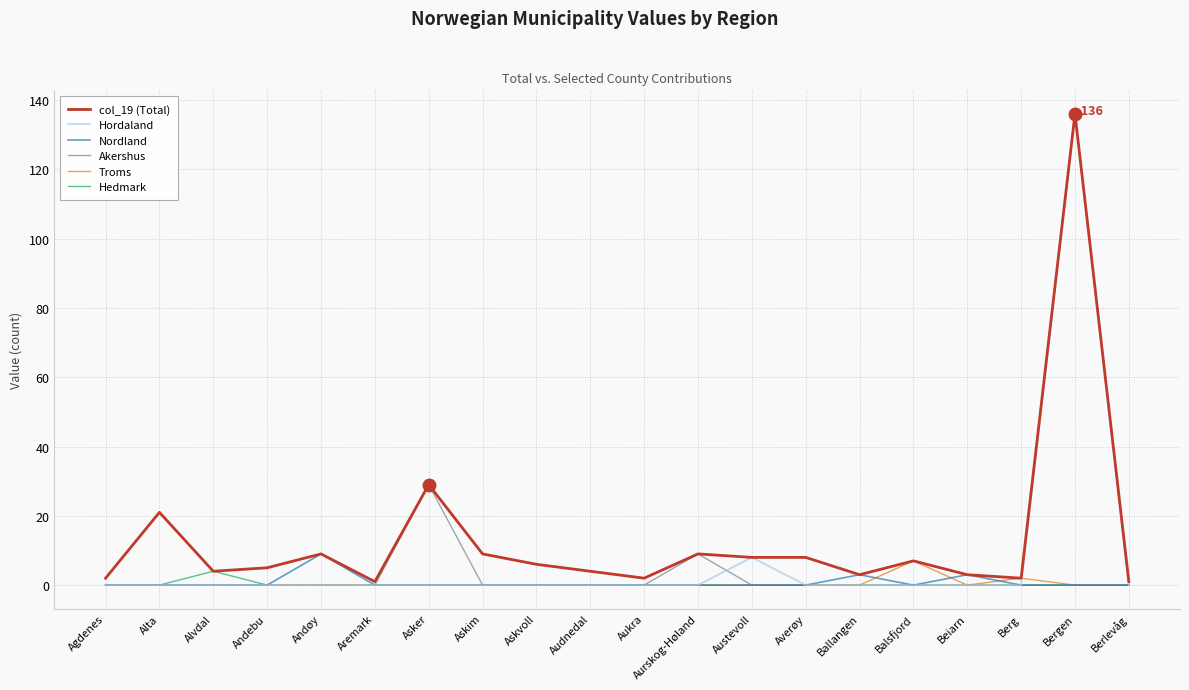

How many Nordland values are between 0 and 1?

17